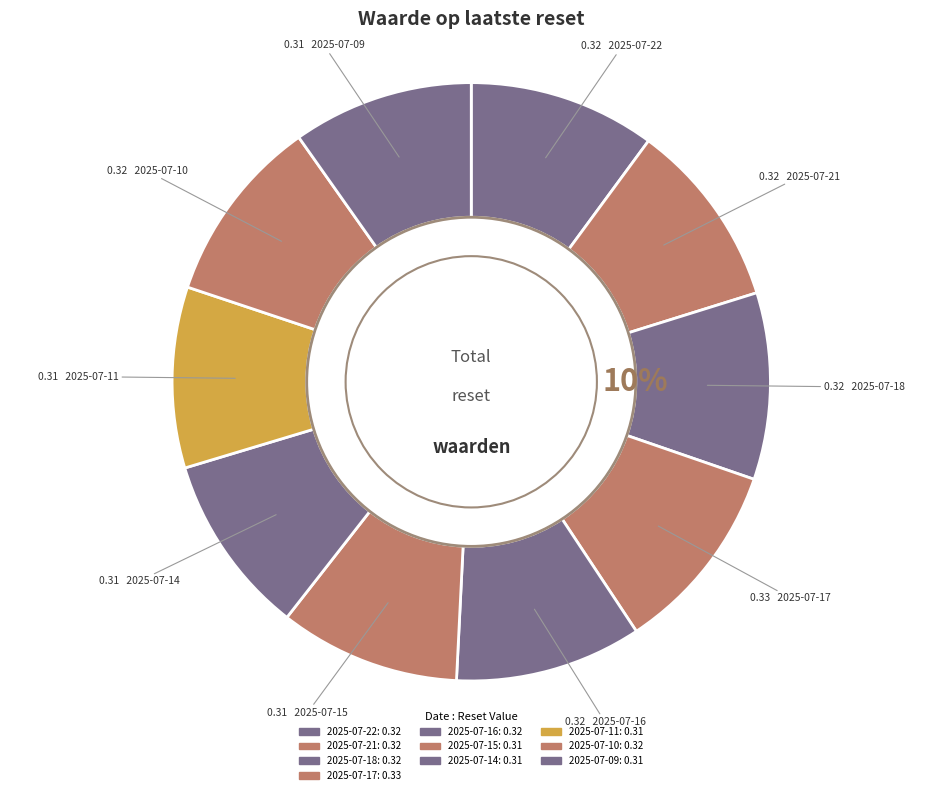

How many segments does this pie chart have?

10